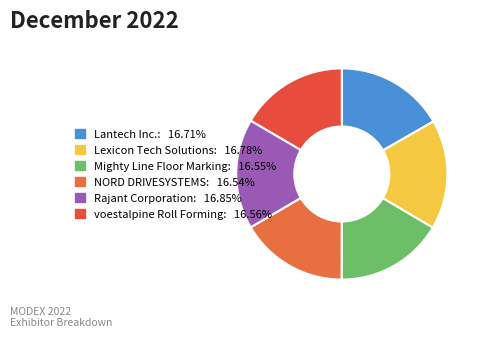

Does NORD DRIVESYSTEMS account for over 50% of the chart?

No